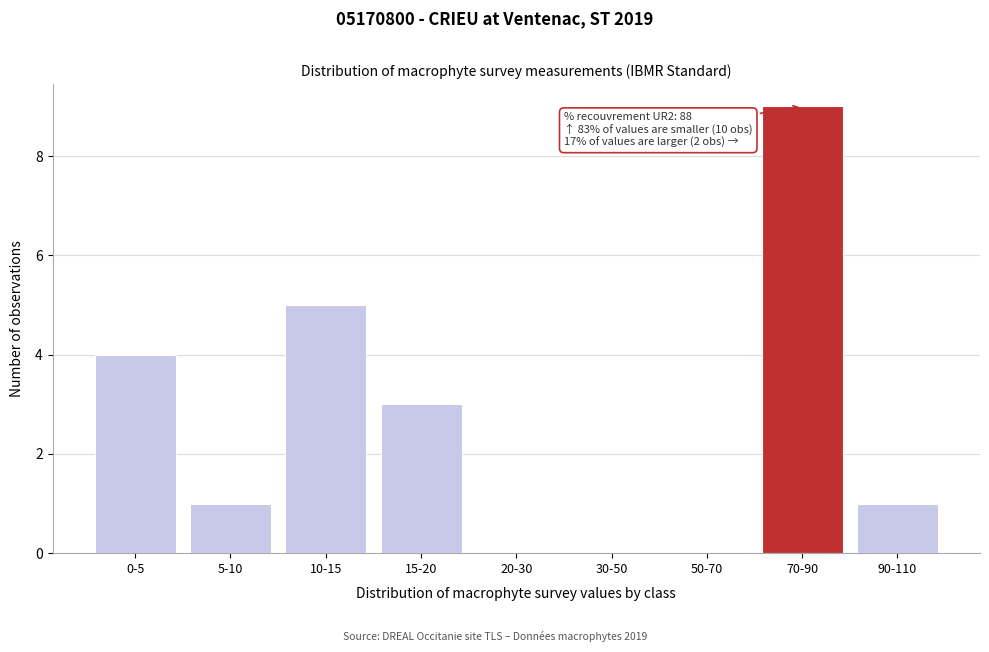

Reading left to right, list all the values displayed in this chart.

0-5=4	5-10=1	10-15=5	15-20=3	20-30=0	30-50=0	50-70=0	70-90=9	90-110=1